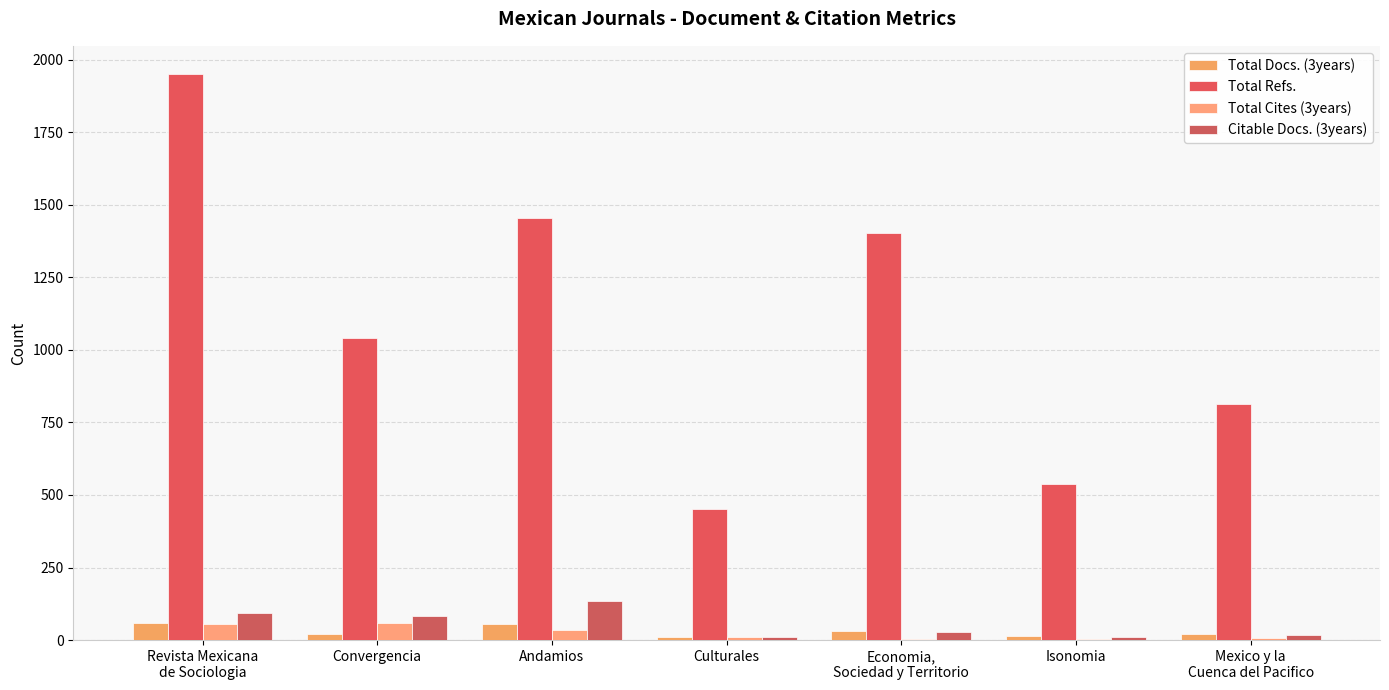

What is the smallest value displayed?

3